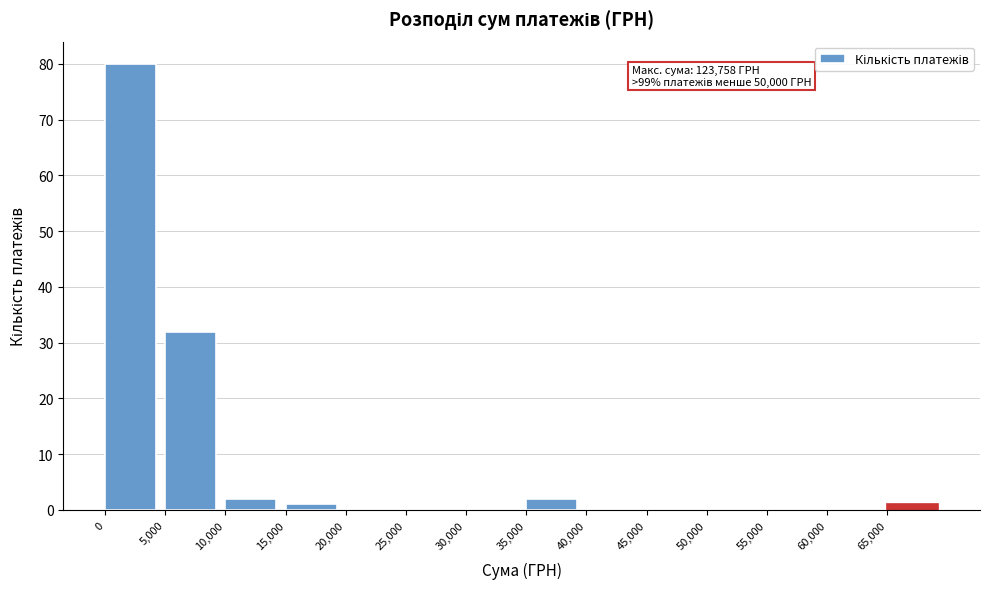

Which range on the x-axis has the tallest bar?

0 to 5000